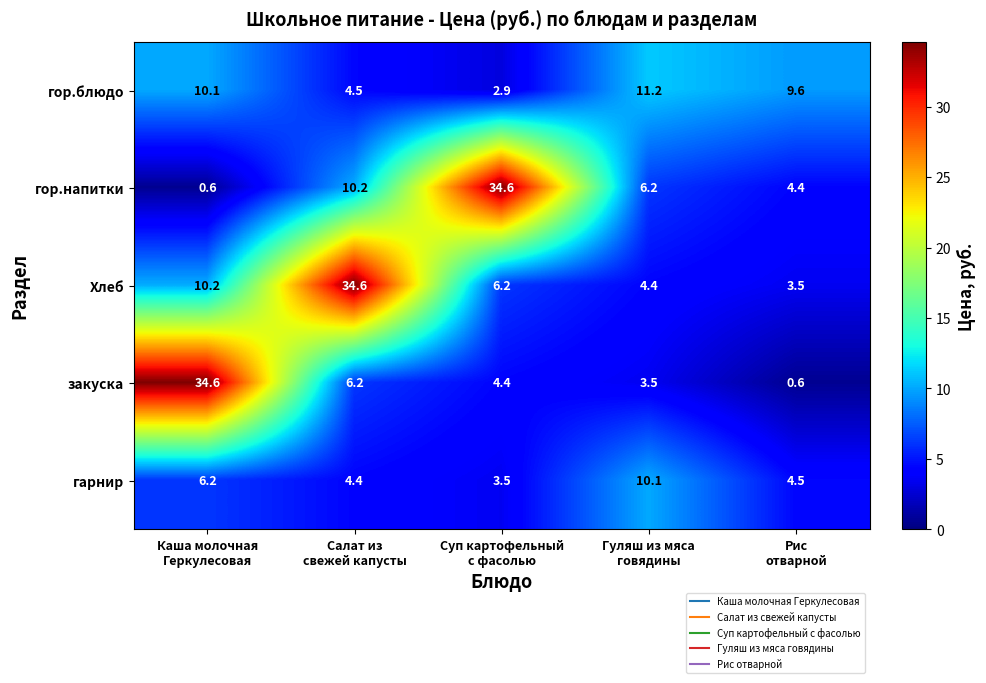

Reading left to right, what are all the values shown in this chart?

гор.блюдо: 10.1	4.5	2.9	11.2	9.6
гор.напитки: 0.6	10.2	34.6	6.2	4.4
Хлеб: 10.2	34.6	6.2	4.4	3.5
закуска: 34.6	6.2	4.4	3.5	0.6
гарнир: 6.2	4.4	3.5	10.1	4.5